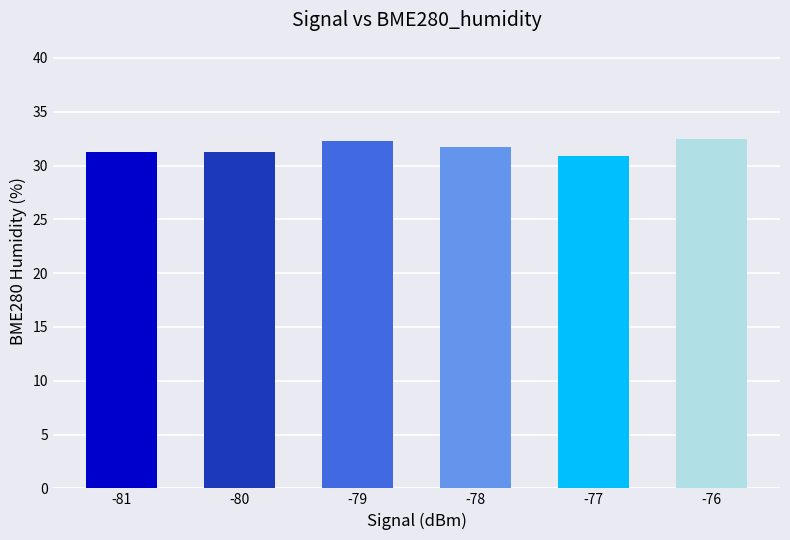

Count the number of values greater than 31.

5